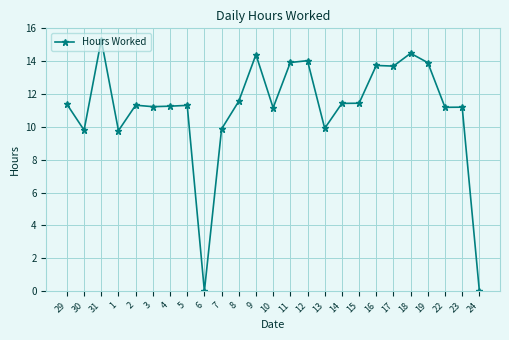

How many series are shown in this chart?

1